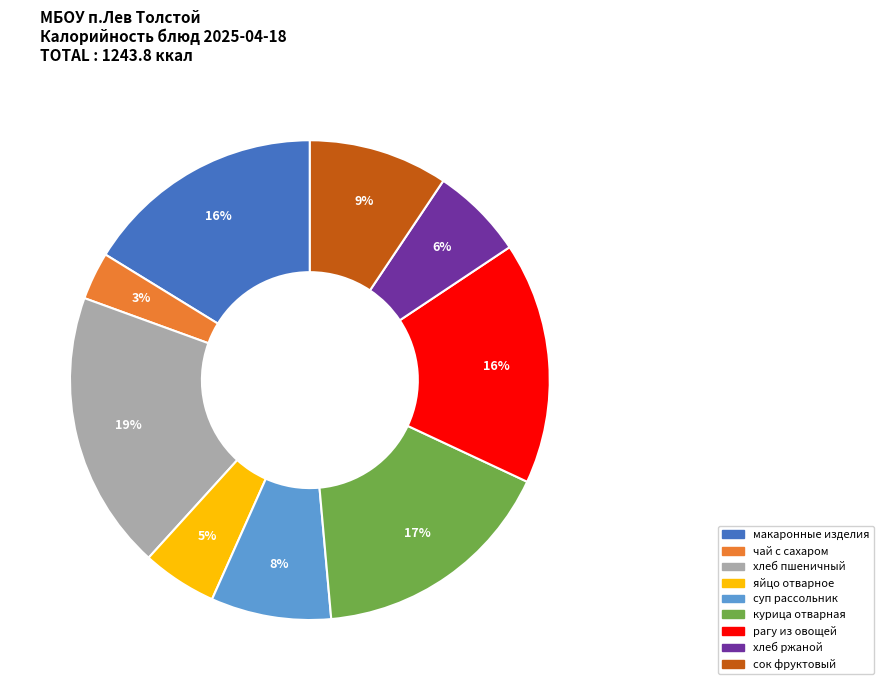

How many slices are in this pie chart?

9